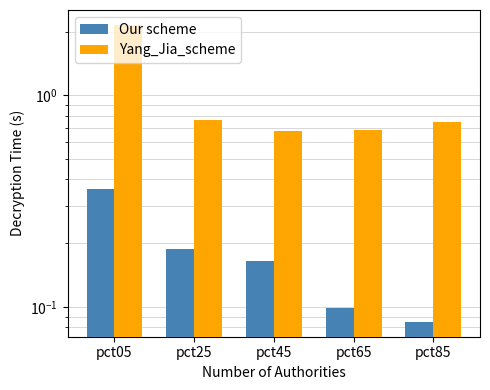

Which category has the lowest value across all series?

pct85